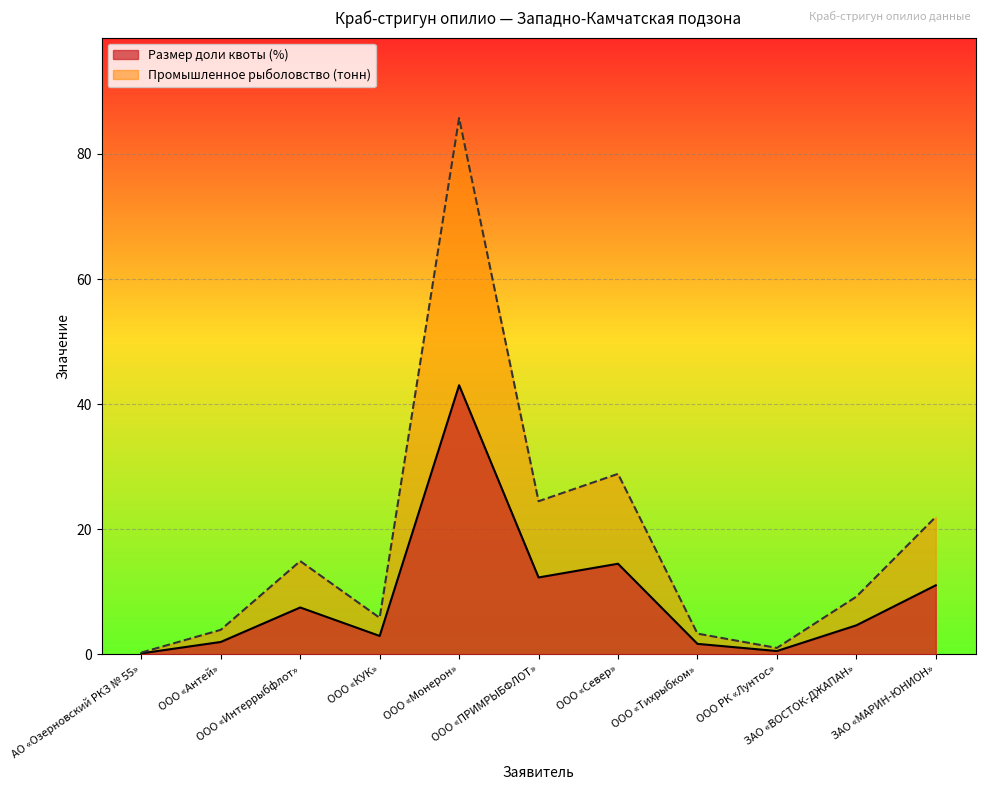

True or false: Размер доли квоты (%) has more than 1 interior local peaks.

True